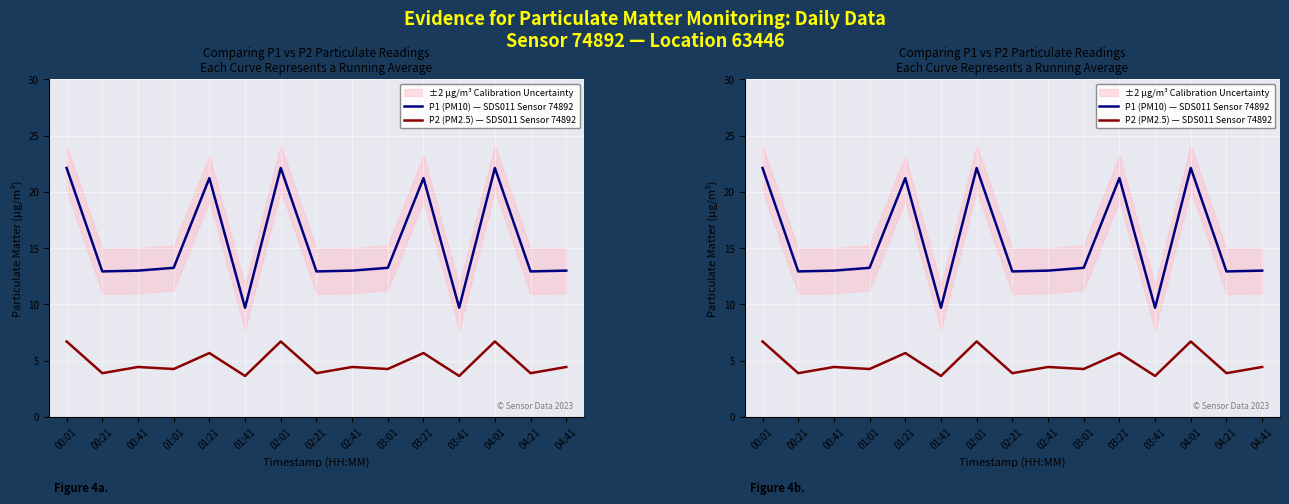

Rank the series at 01:41 from highest to lowest value.

P1 (PM10) — SDS011 Sensor 74892, P2 (PM2.5) — SDS011 Sensor 74892